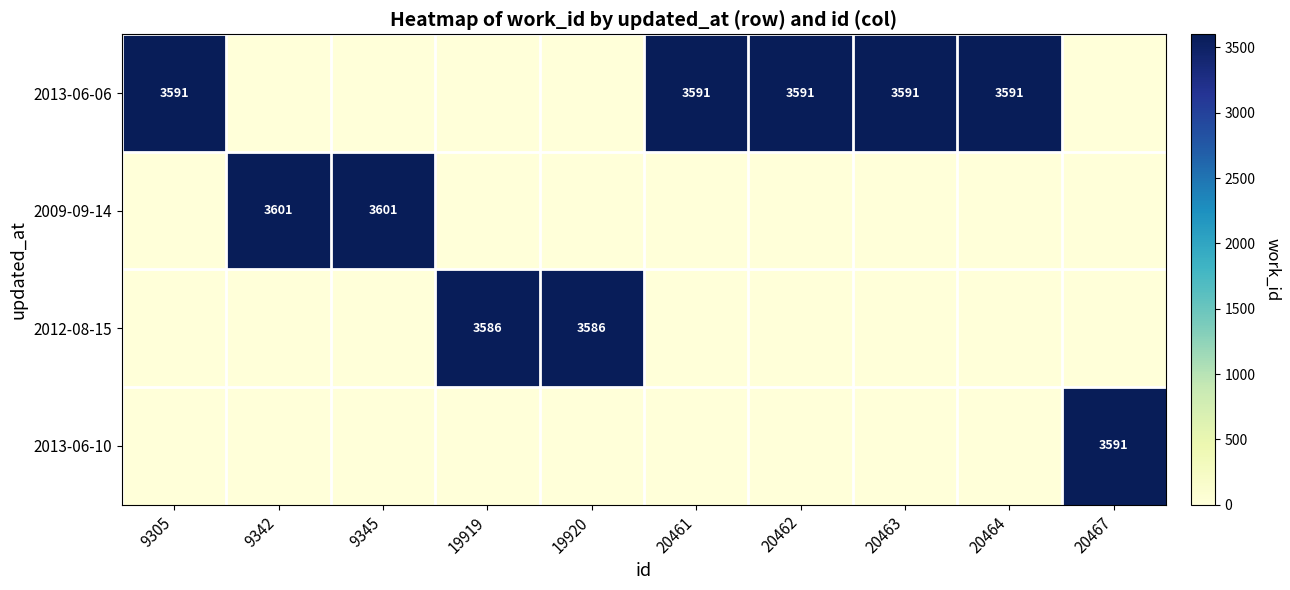

At which category does the chart reach its minimum across all series?

9342